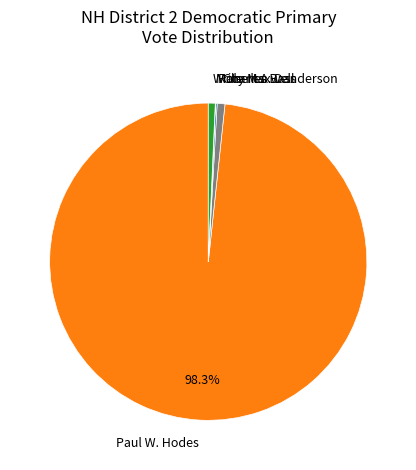

Which category has the biggest portion of the pie?

Paul W. Hodes